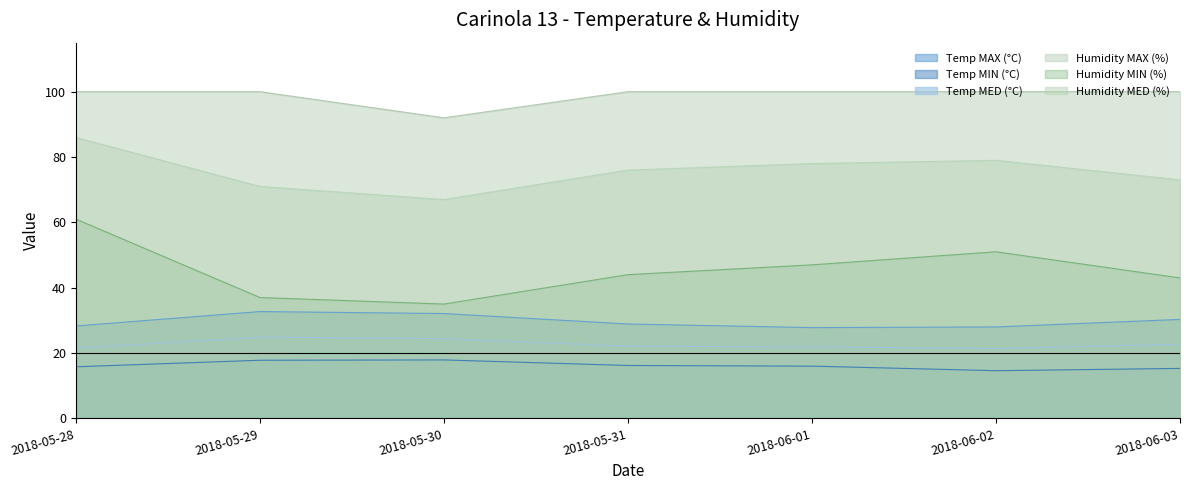

Which category has the lowest value across all series?

2018-06-02